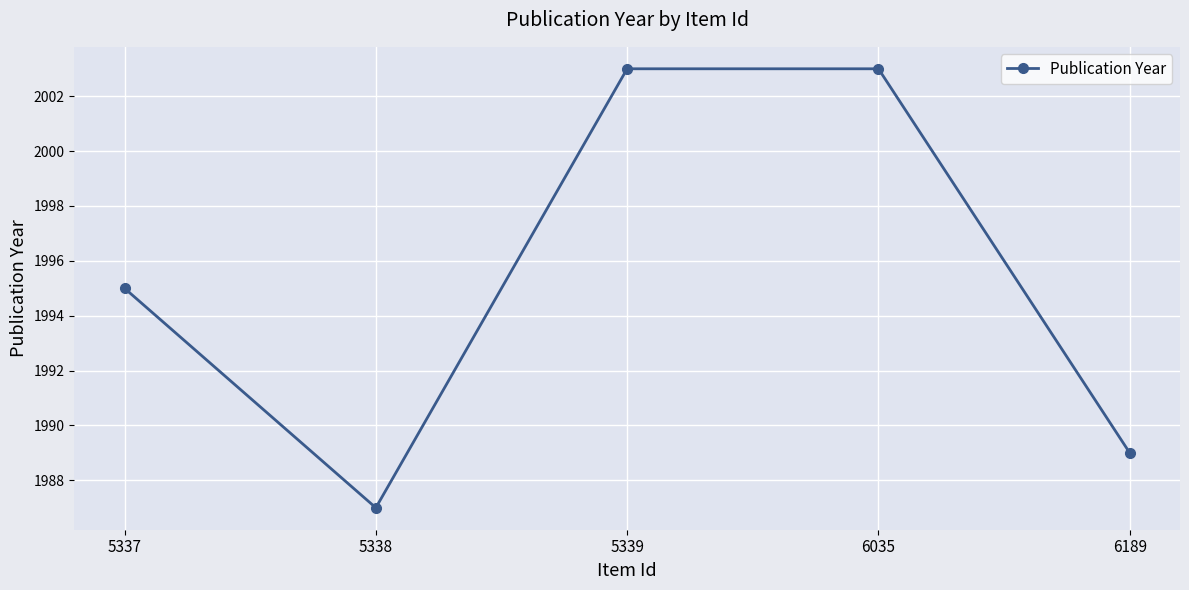

True or false: the data shows 2003 at 6035.

True